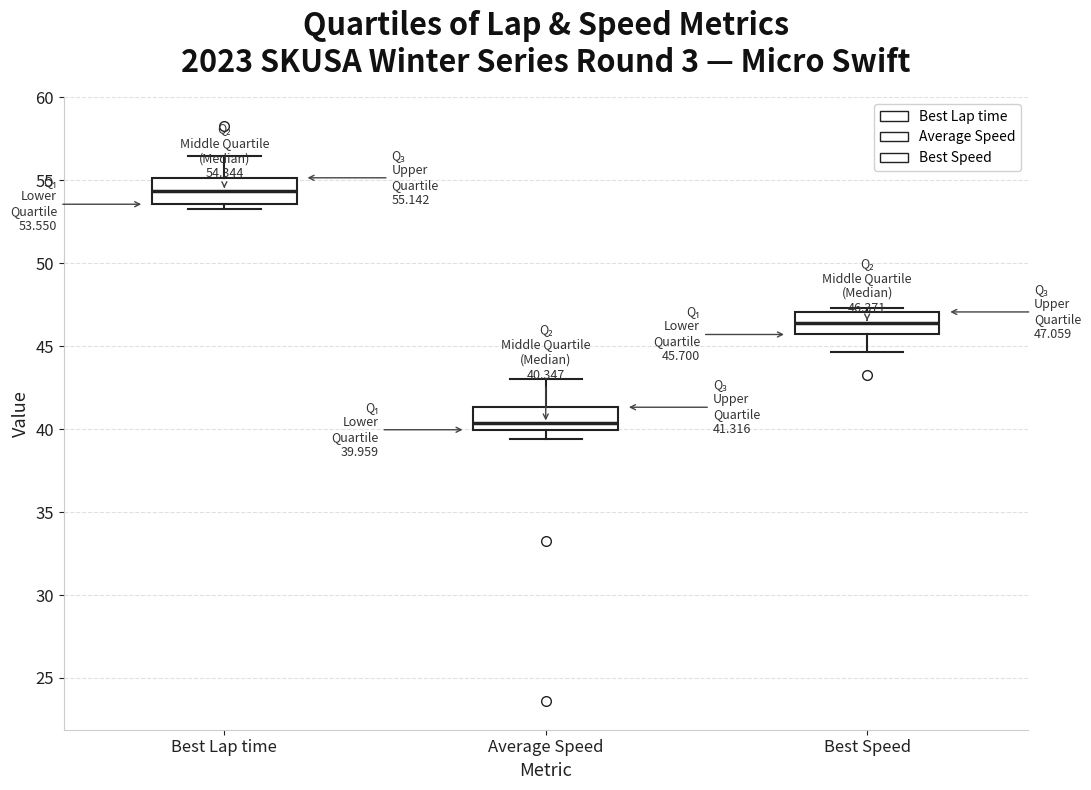

Which box's median line is the lowest?

Average Speed